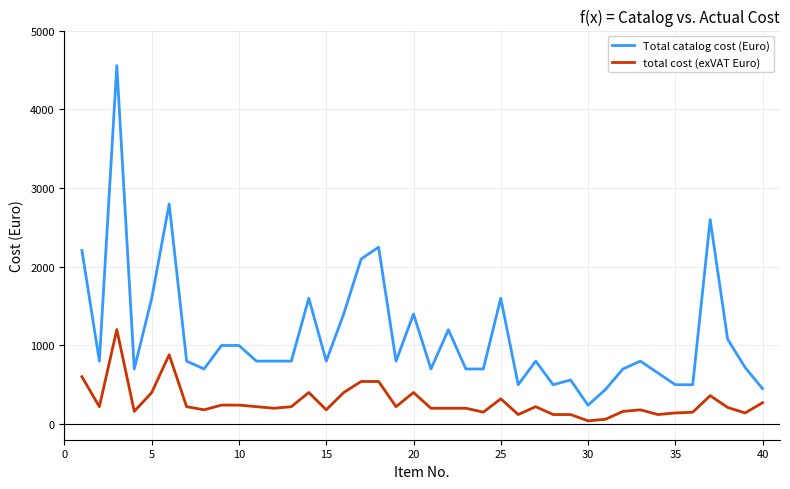

How many categories are shown in the chart?

40